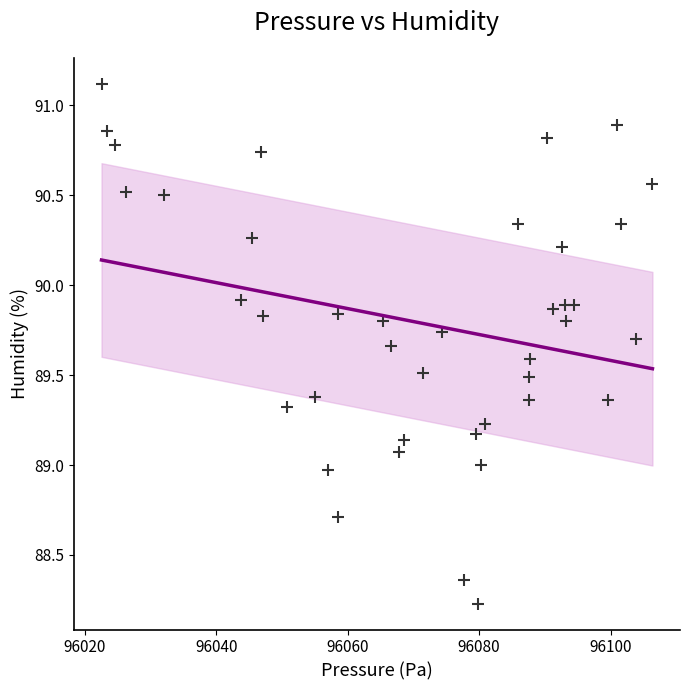

What is the range of X values (max minus min)?

83.8